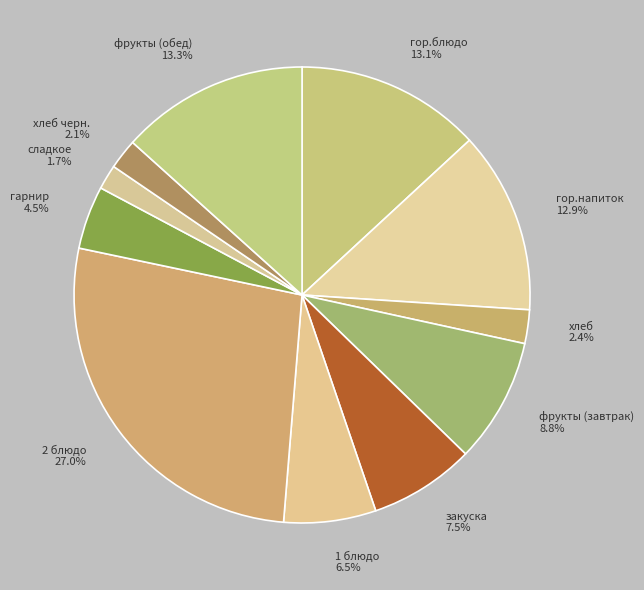

How much of the chart is everything except гор.блюдо?

86.9%